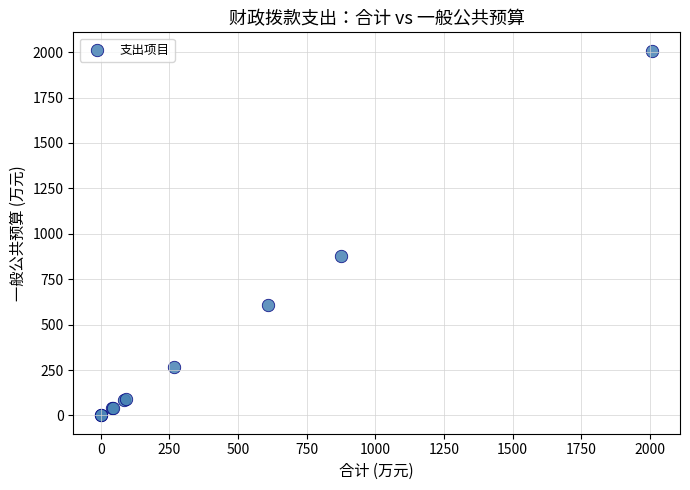

What Y value in the scatter plot is closest to 1004?

875.3